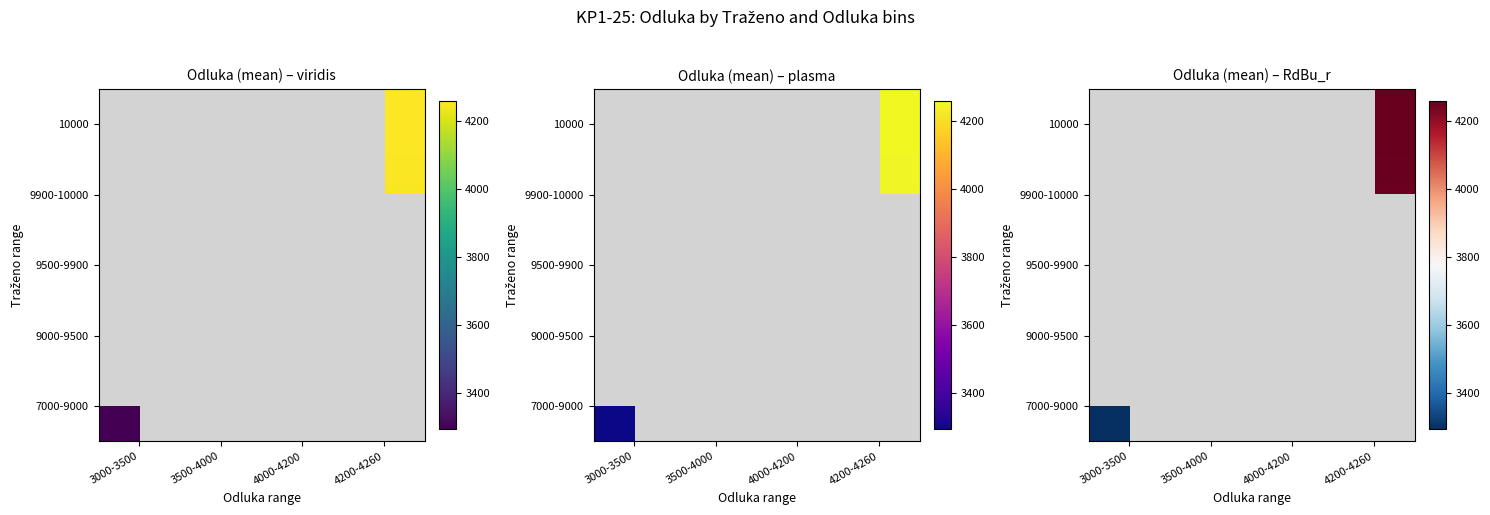

How many data points does each series have?

4